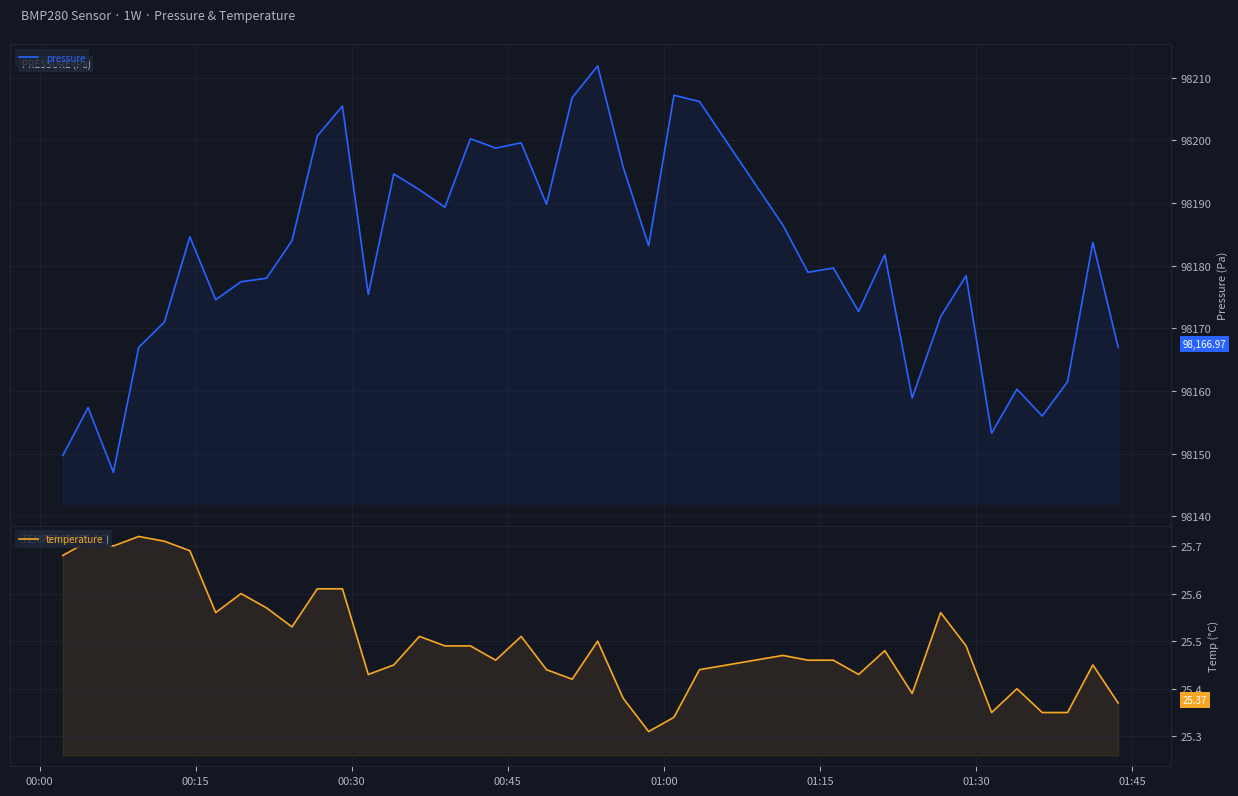

Is the value of temperature at 11 greater than the value of pressure at 01:15?

No